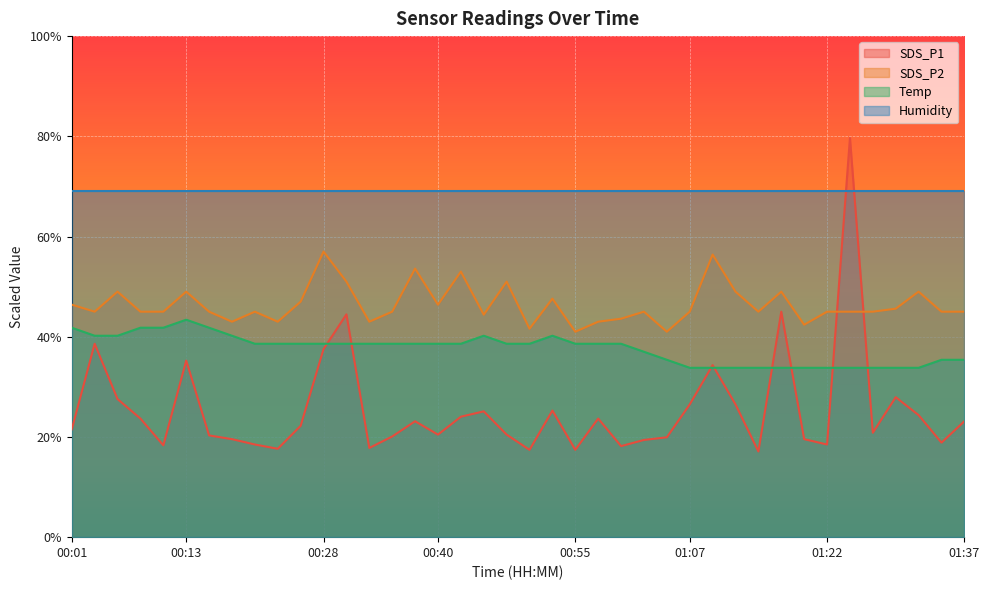

Rank the categories by Temp value from lowest to highest.

01:07, 01:10, 01:12, 01:15, 01:17, 01:20, 01:22, 01:25, 01:27, 01:30, 01:32, 01:05, 01:34, 01:37, 01:02, 00:20, 00:23, 00:25, 00:28, 00:30, 00:33, 00:35, 00:38, 00:40, 00:43, 00:48, 00:50, 00:55, 00:58, 01:00, 00:03, 00:06, 00:18, 00:45, 00:53, 00:01, 00:08, 00:10, 00:15, 00:13